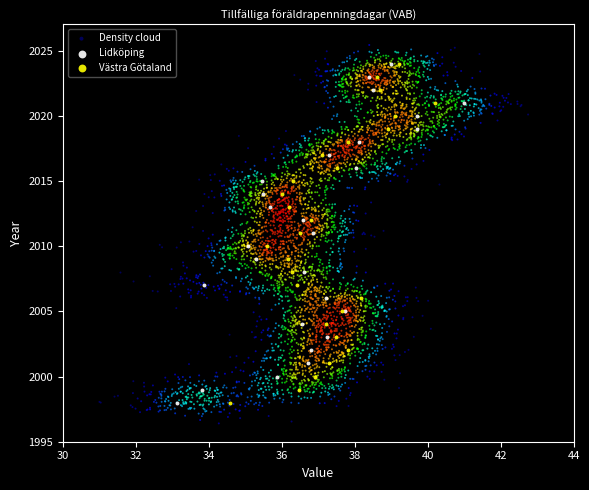

What are all the series names shown in the legend?

Density cloud, Lidköping, Västra Götaland